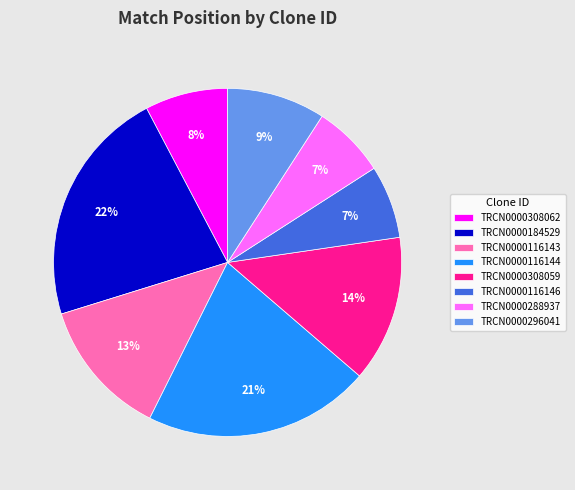

Does TRCN0000296041 represent more than half of the total?

No